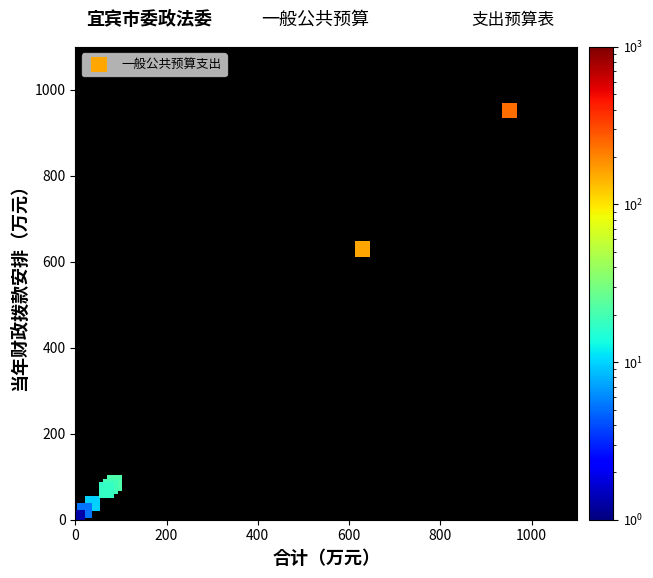

What Y value in the scatter plot is closest to 477?

629.8